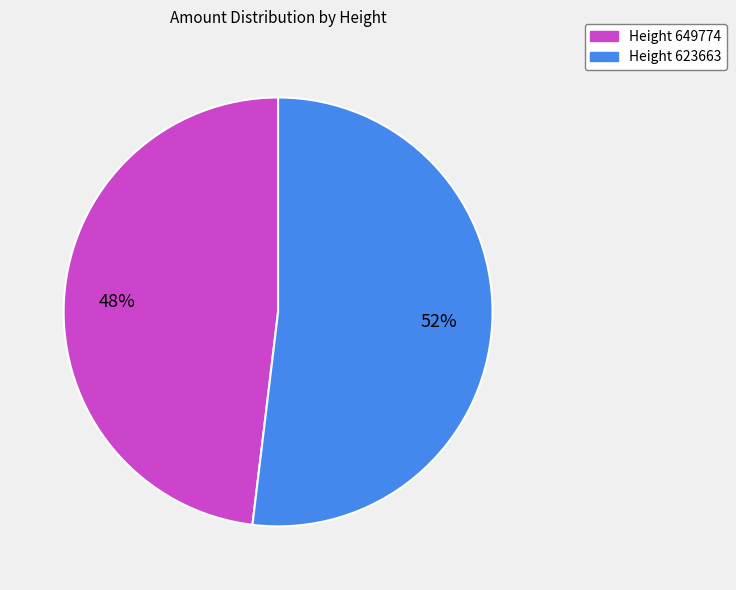

Is there any slice that represents more than half of the pie?

Yes